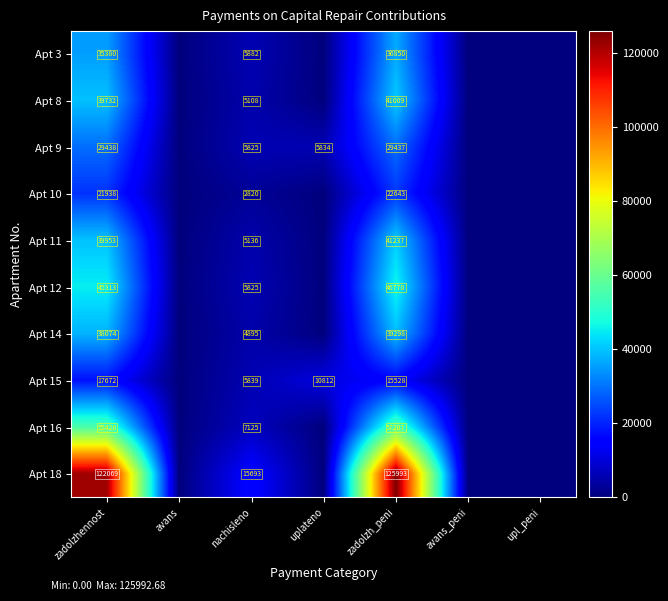

Between zadolzhennost and nachisleno, which series saw the biggest shift?

Apt 18